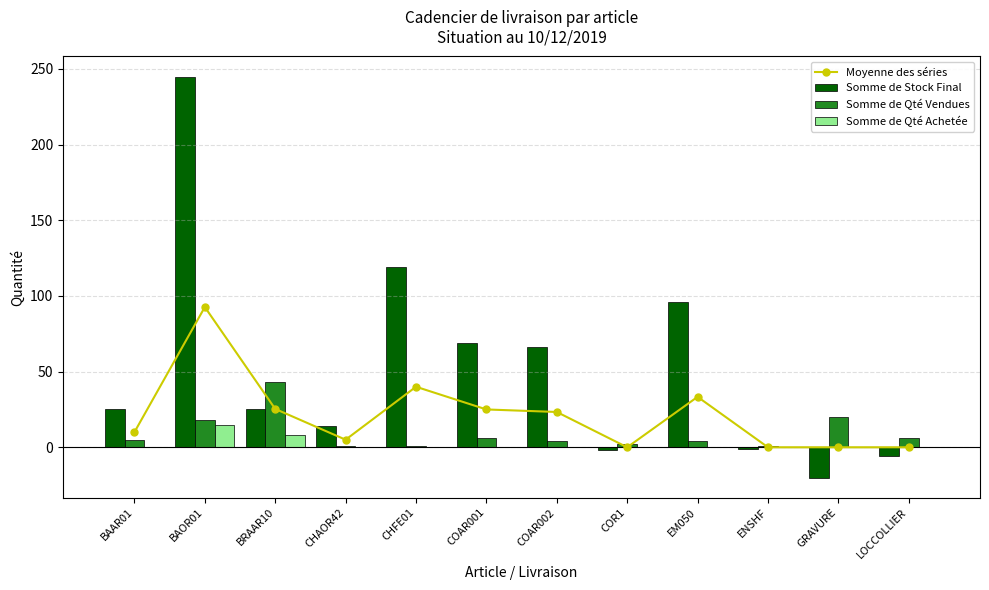

True or false: Somme de Qté Achetée has a value of 8.6 at COAR001.

False